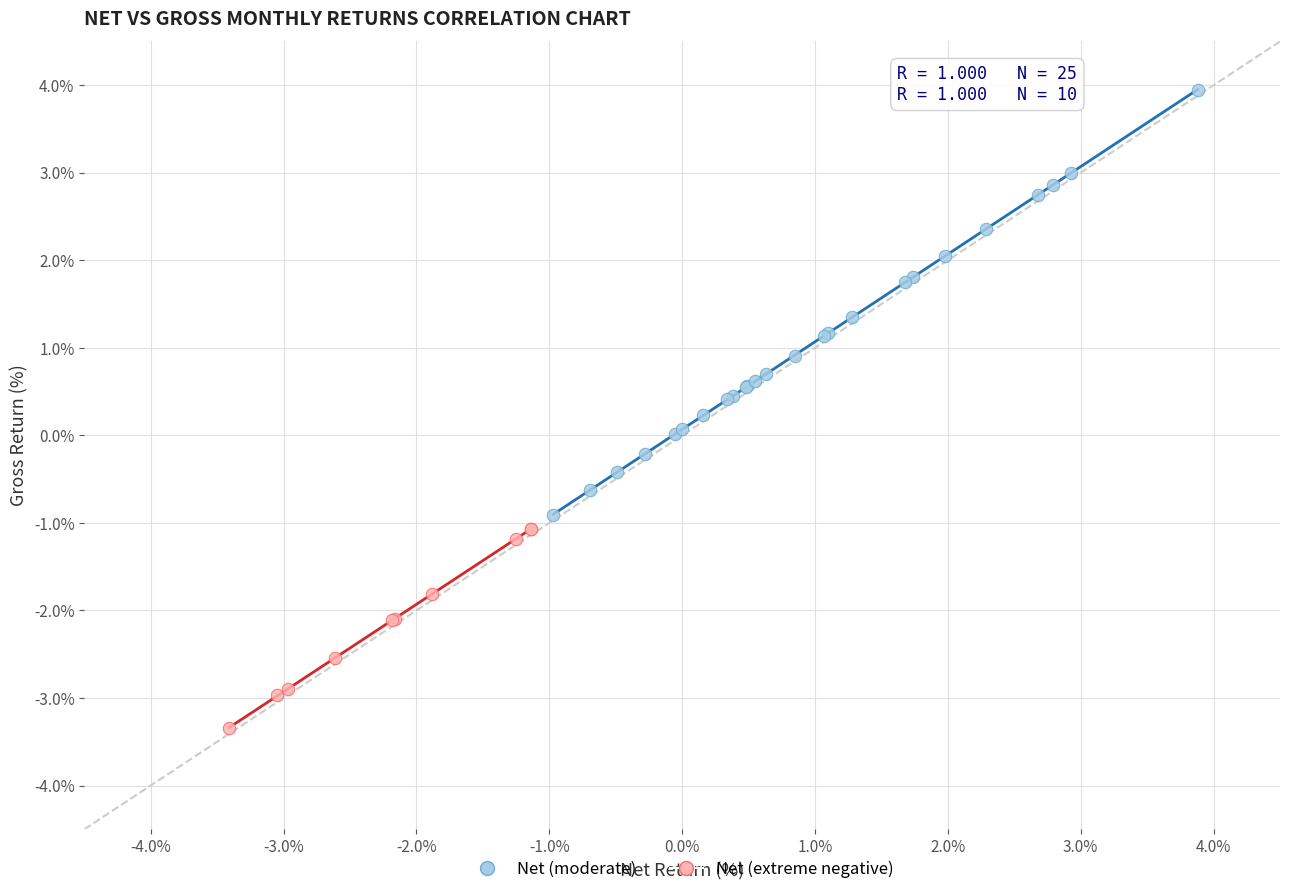

Which series has the largest Y range (max minus min)?

Net (moderate)